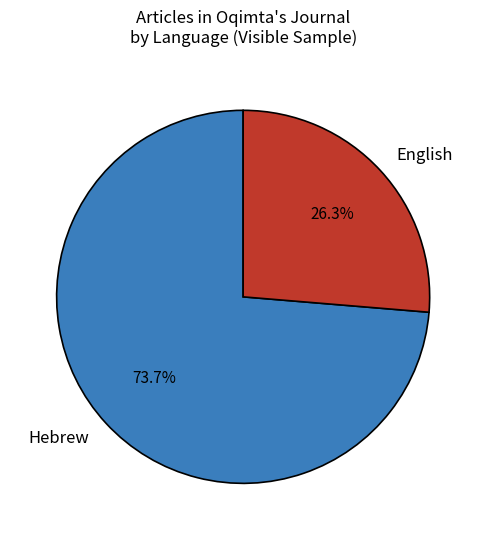

How many segments does this pie chart have?

2